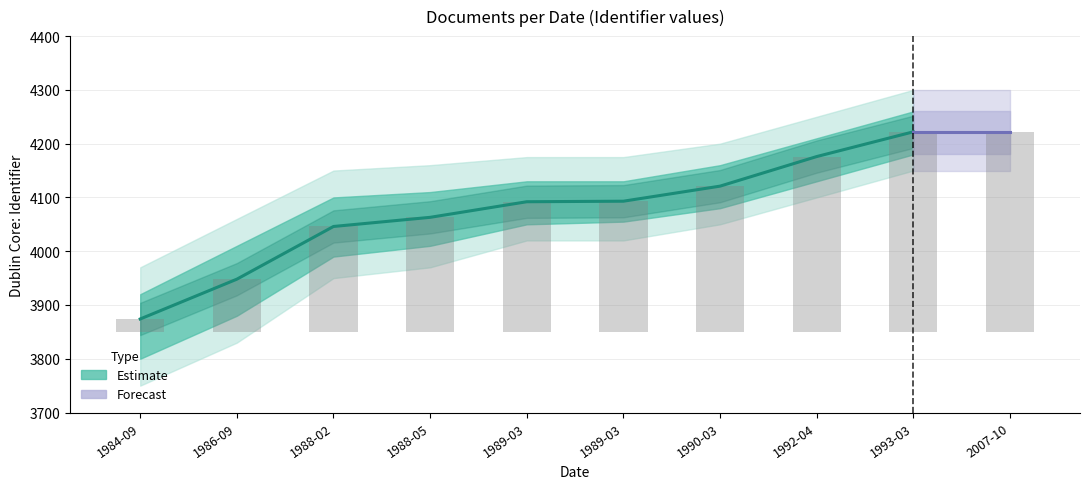

How many values exceed 4092?

4